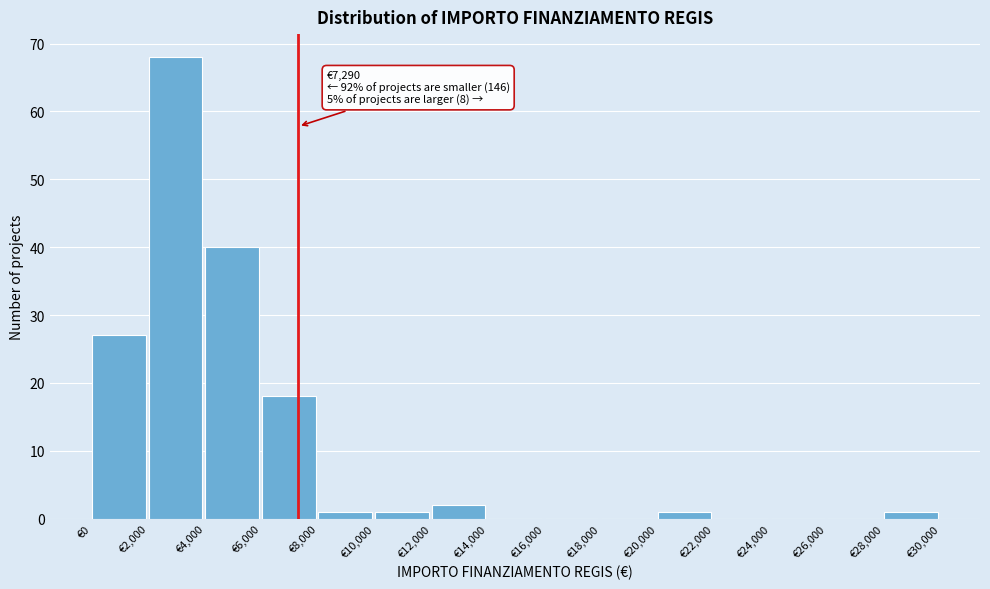

Over which range of the x-axis is the bar tallest?

2000 to 4000